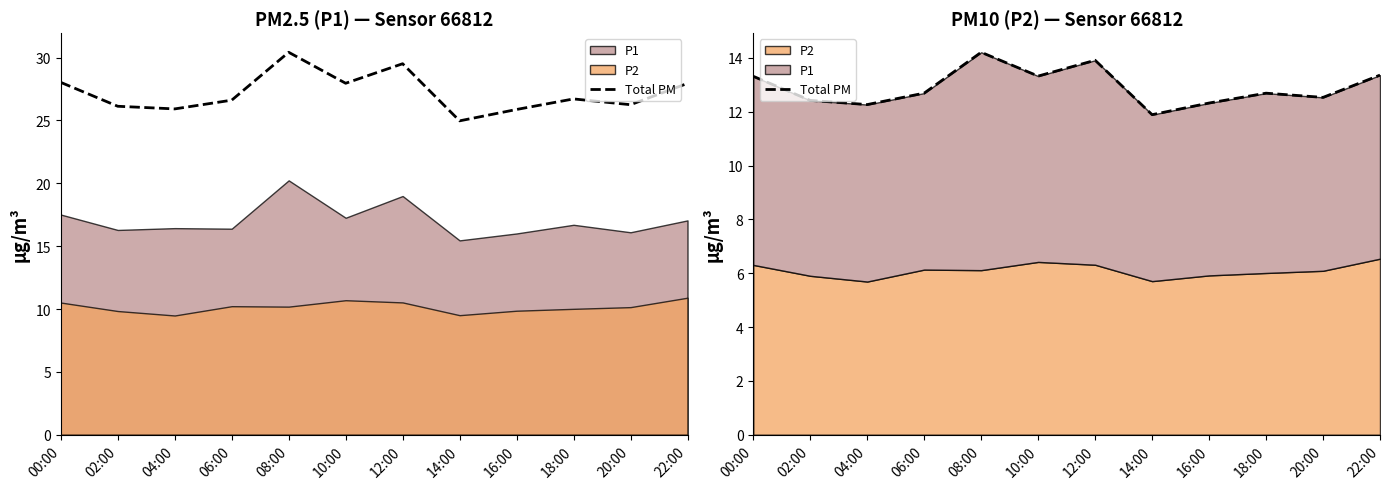

Does the chart have visible grid lines?

No